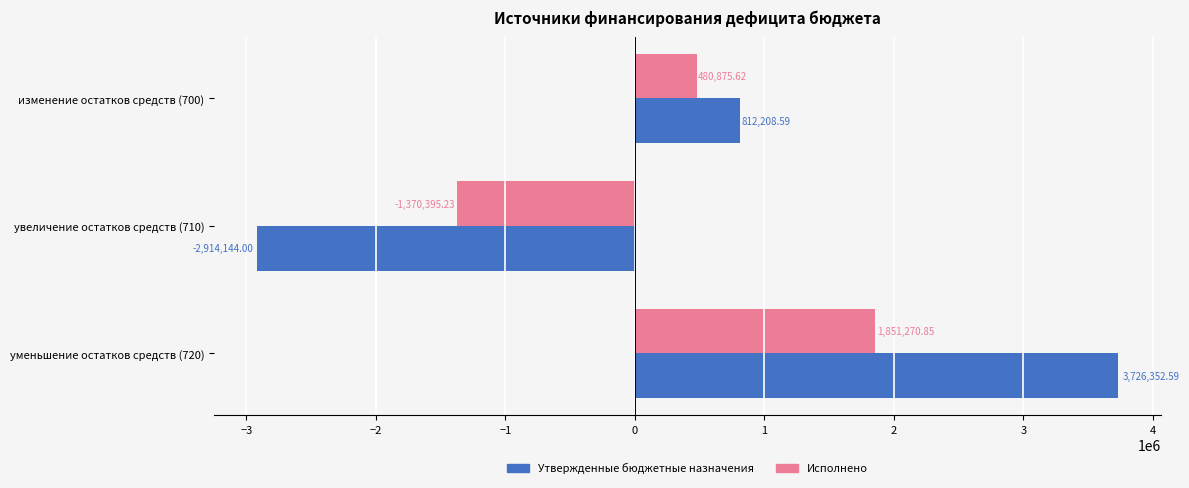

How many data points in Утвержденные бюджетные назначения are above 812208?

2